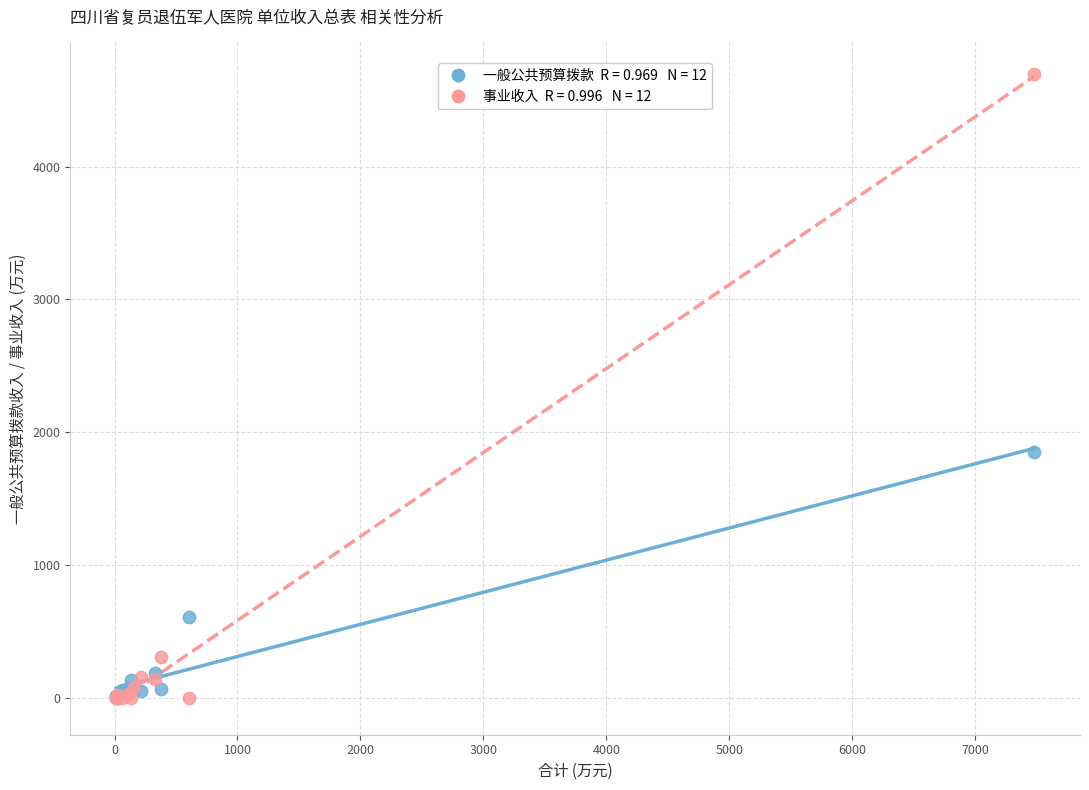

Across all series, what Y value is closest to 2349?

1853.8